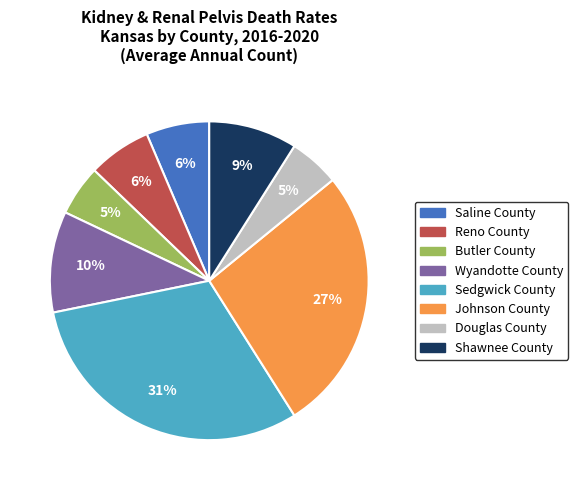

Is there any slice that represents more than half of the pie?

No